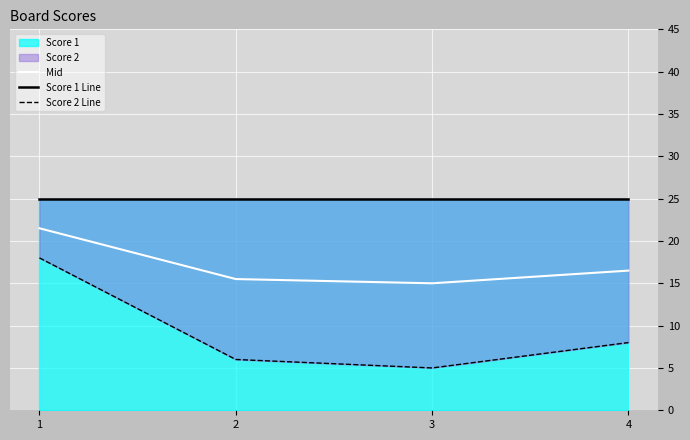

True or false: Score 1 Line and Mid cross at least once.

False